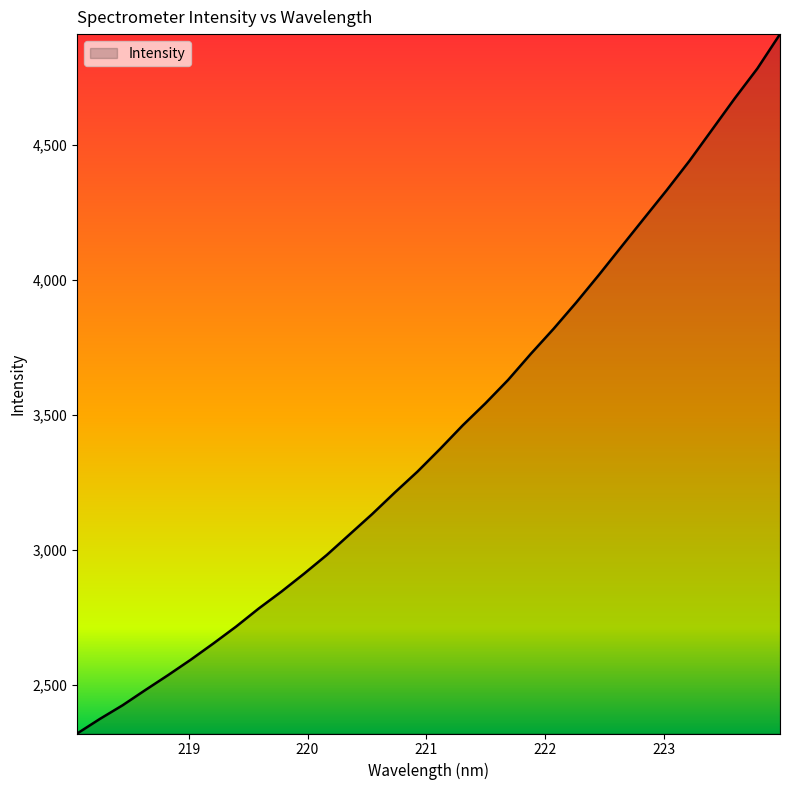

What is the greatest value displayed?

4909.2